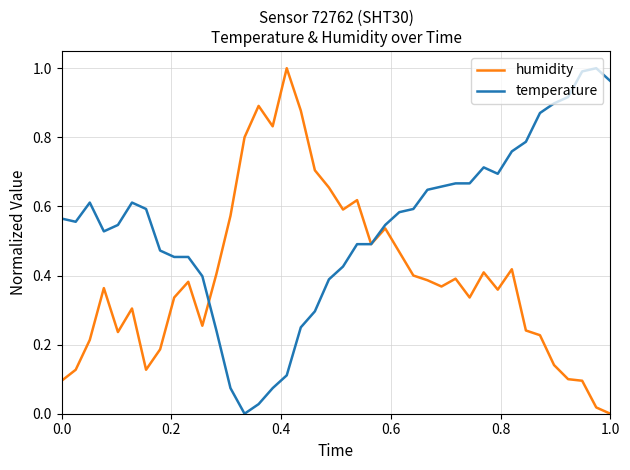

Rank the series by their average value, from lowest to highest.

humidity, temperature